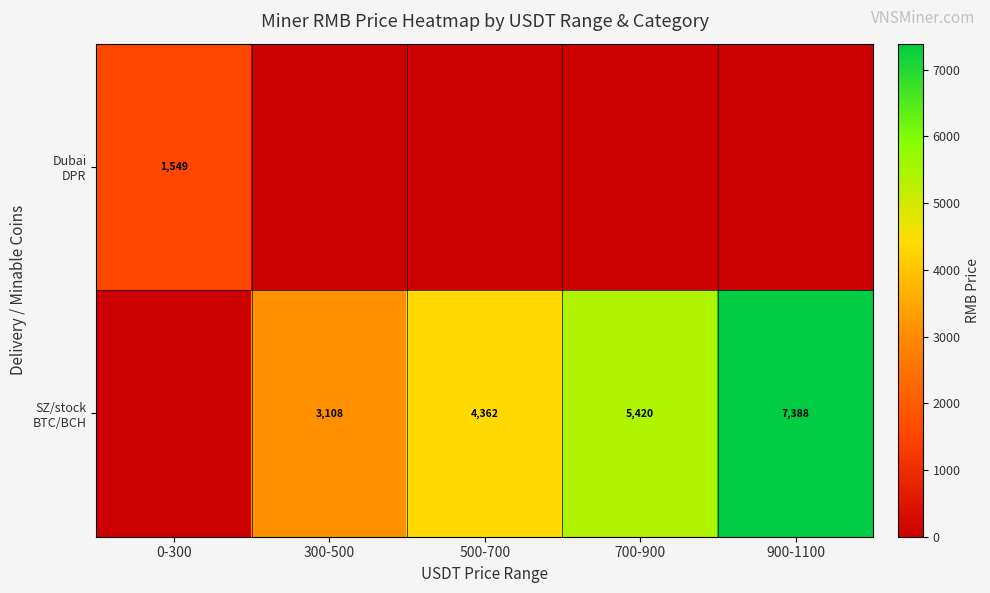

List the series in order of their overall mean, highest first.

SZ/stock BTC/BCH, Dubai DPR